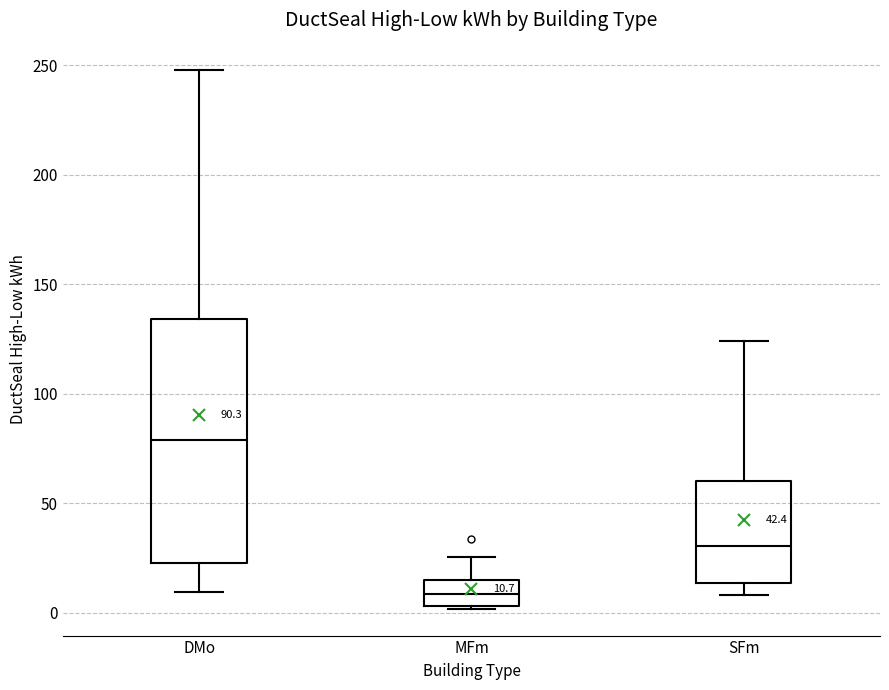

Comparing the boxes themselves (not the whiskers), which one is the tallest?

DMo